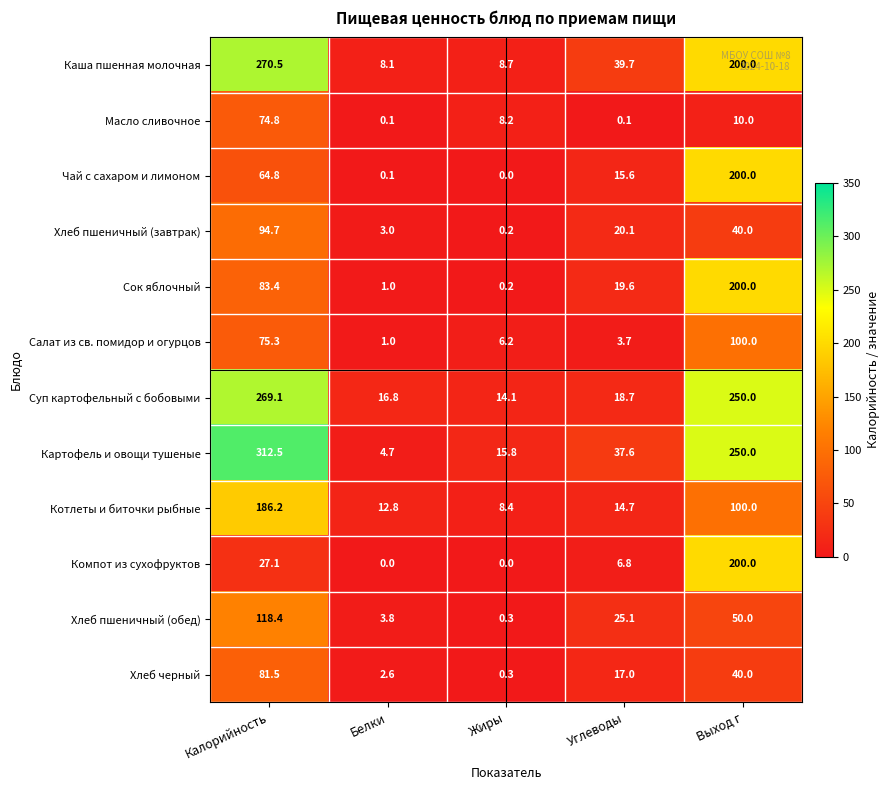

Is it true that Котлеты и биточки рыбные equals 100.0 at Выход г?

True